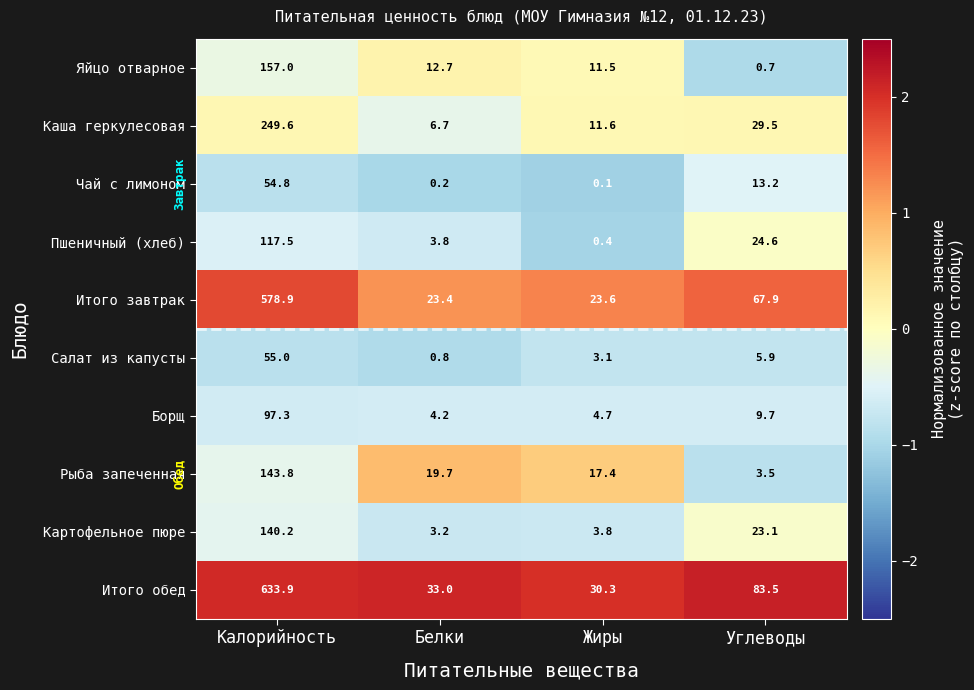

At which category is the sum across all series the highest?

Калорийность